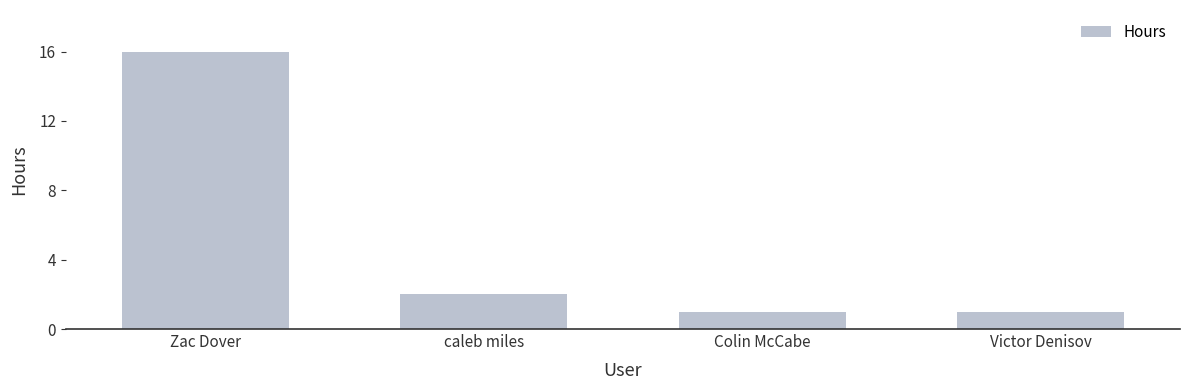

The value at Victor Denisov is 1. True or false?

True